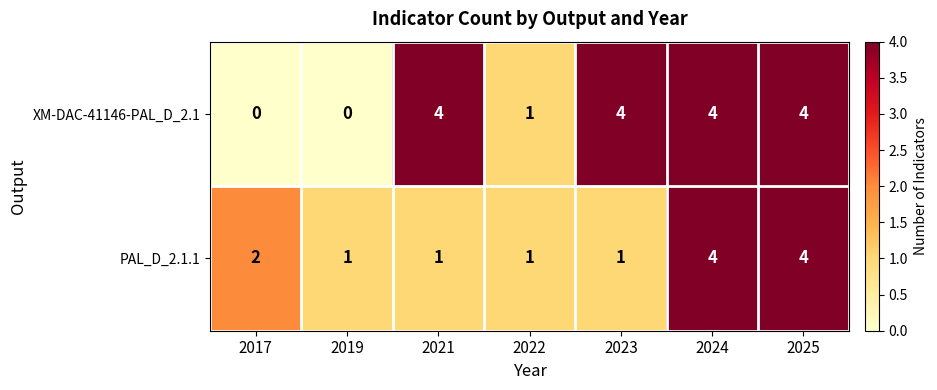

Rank the series by their average value, from lowest to highest.

PAL_D_2.1.1, XM-DAC-41146-PAL_D_2.1